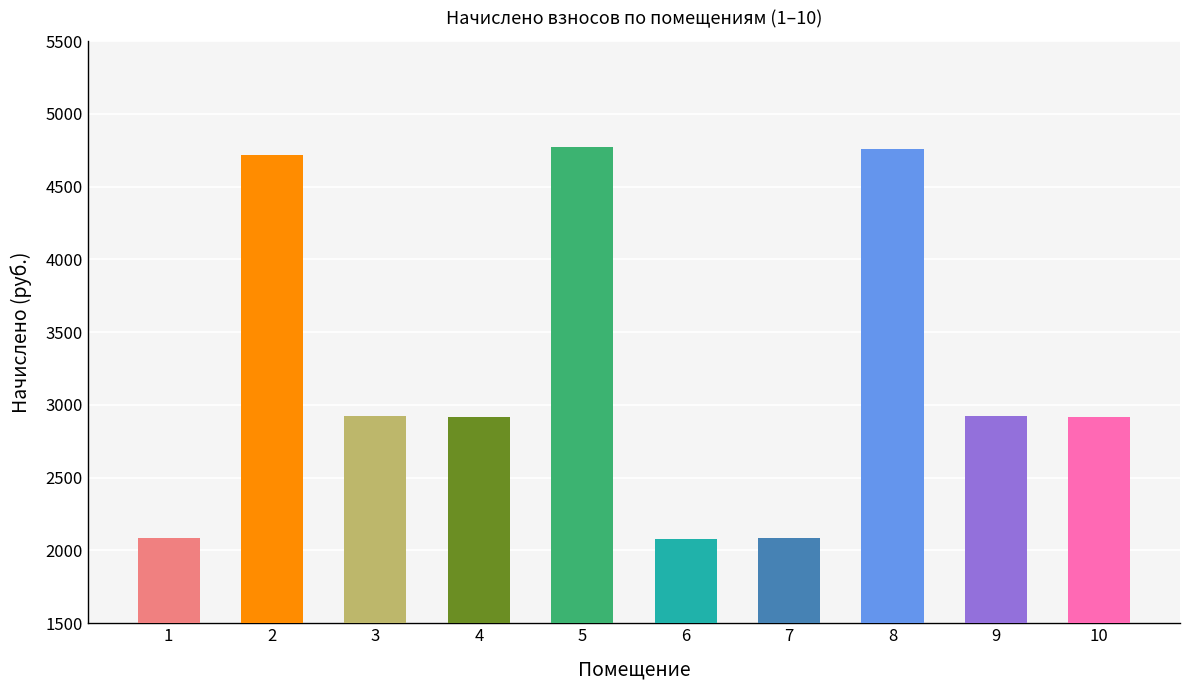

Which has a higher value, 5 or 9?

5